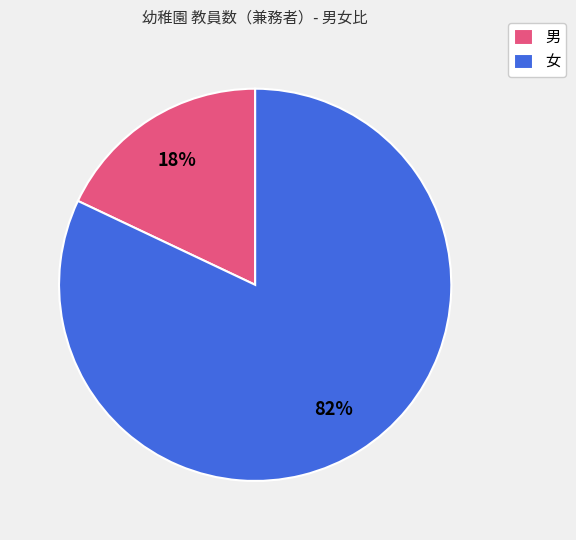

How many slices are in this pie chart?

2